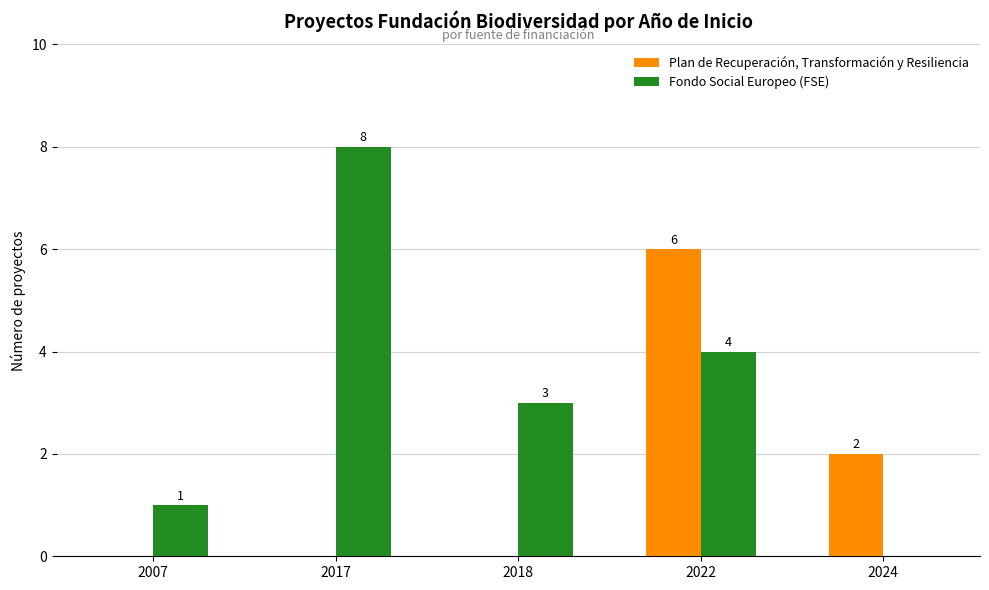

Reading left to right, list all the values displayed in this chart.

Plan de Recuperación, Transformación y Resiliencia: 2007=0	2017=0	2018=0	2022=6	2024=2
Fondo Social Europeo (FSE): 2007=1	2017=8	2018=3	2022=4	2024=0